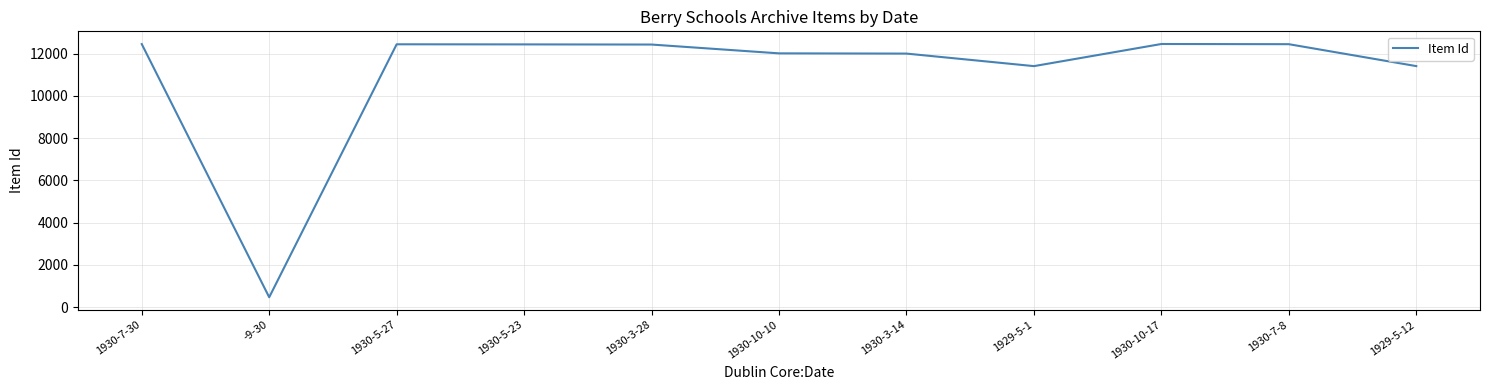

The value at -9-30 is 468. True or false?

True